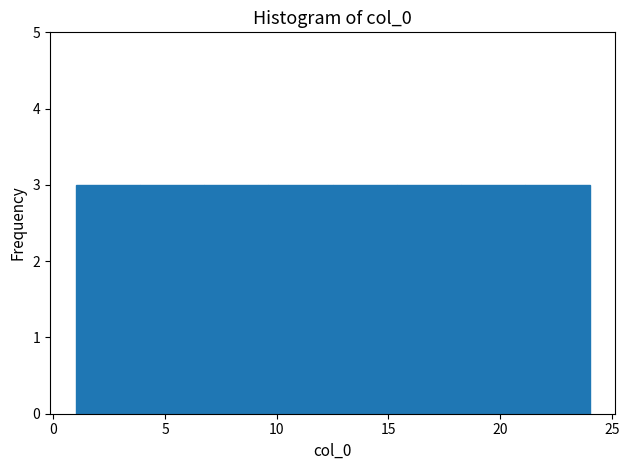

What is the height of the bar covering 18.5 to 21.0 on the x-axis? Neither the bar edges nor the heights are printed on the chart, so give them approximately, as read against the axes.

3